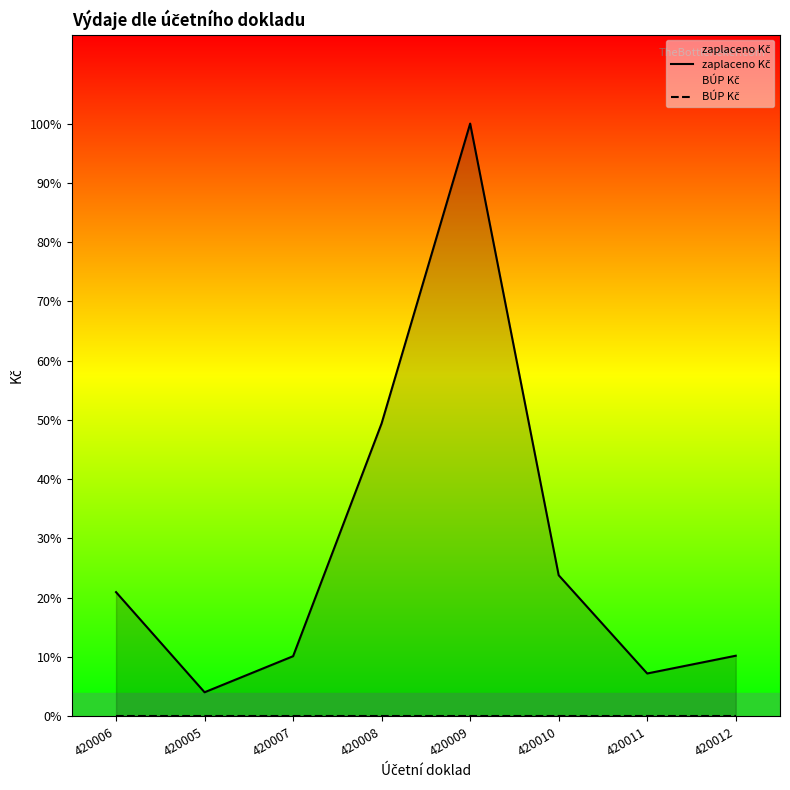

Rank the series by their average value, from lowest to highest.

BÚP Kč, zaplaceno Kč